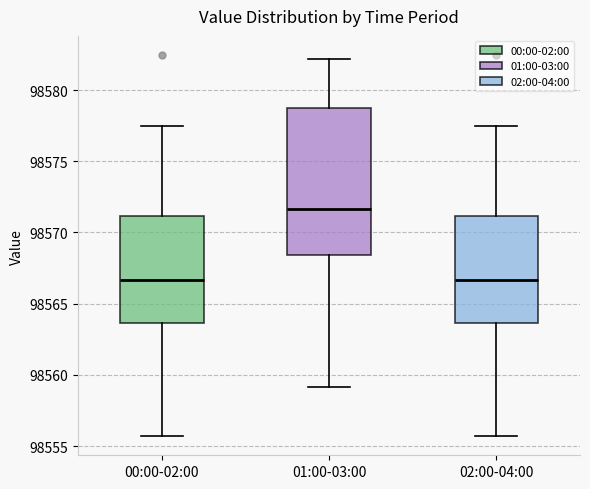

Comparing the boxes themselves (not the whiskers), which one is the tallest?

01:00-03:00